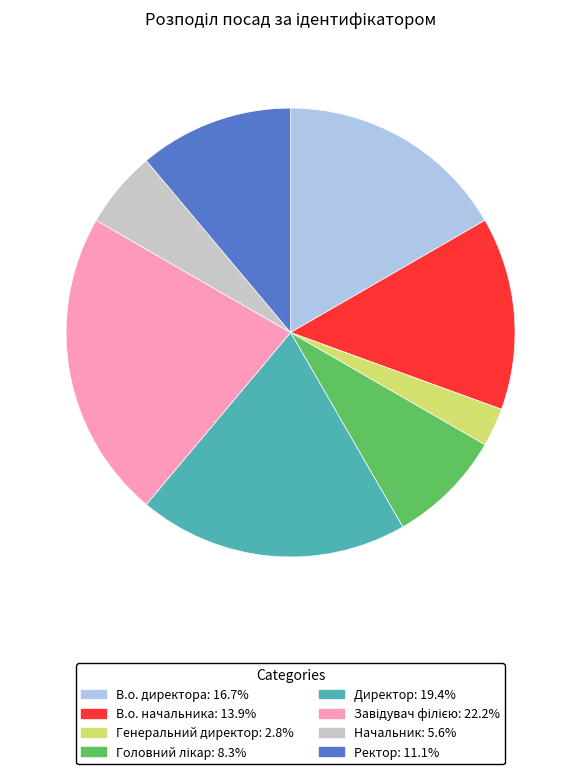

True or false: Генеральний директор accounts for 3% of the total.

True